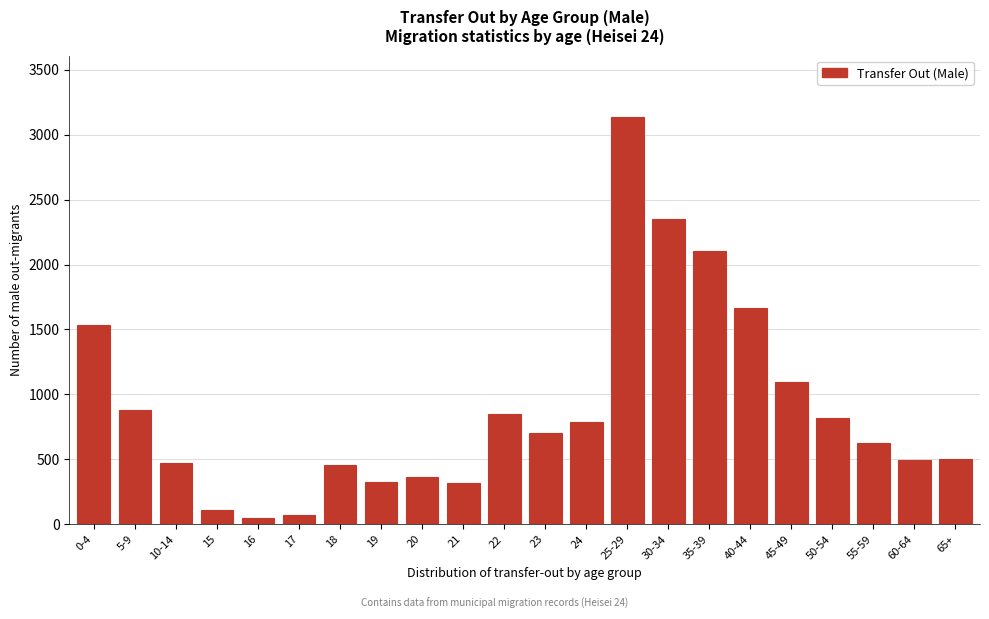

What is the change in value from 15 to 21?

+205